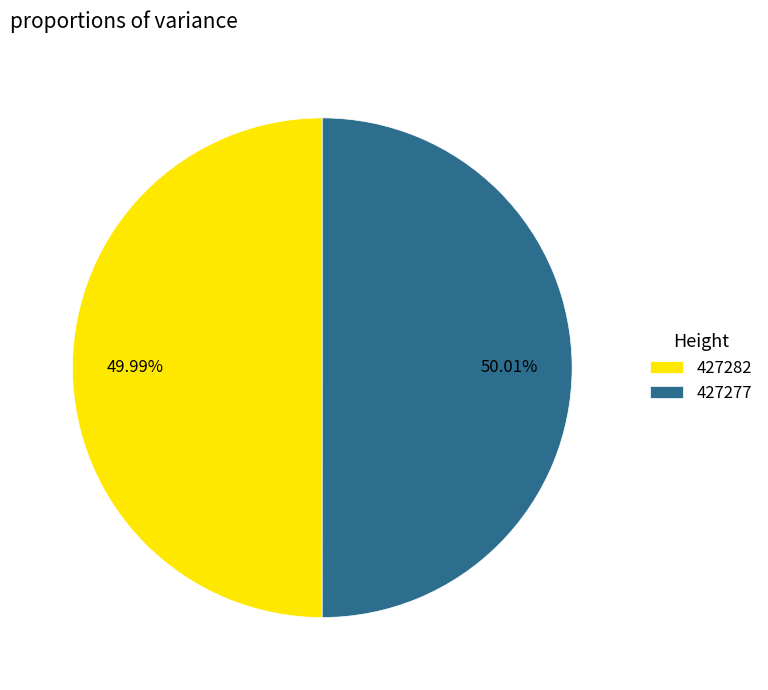

Is the sum of 427277 and 427282 greater than half?

Yes